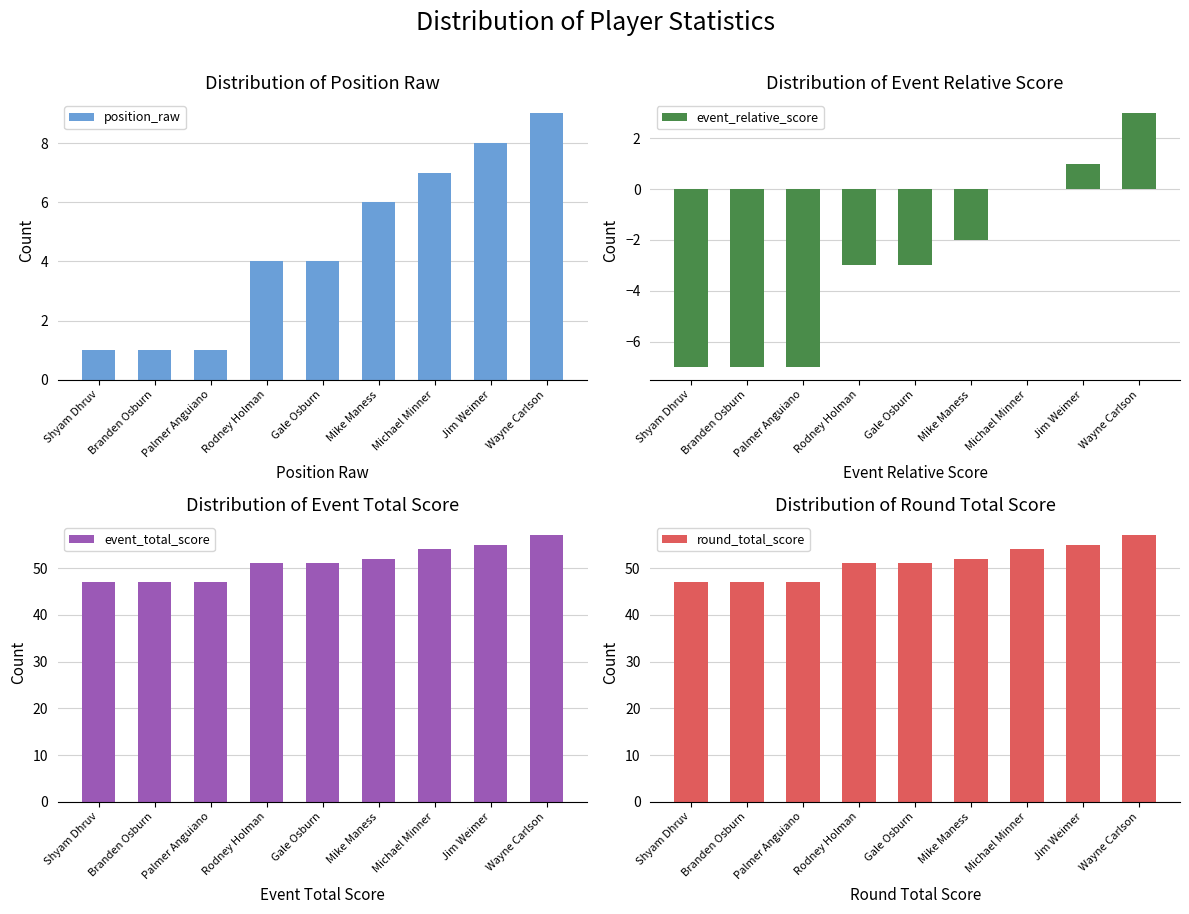

What is the total value across all series at Wayne Carlson?

126